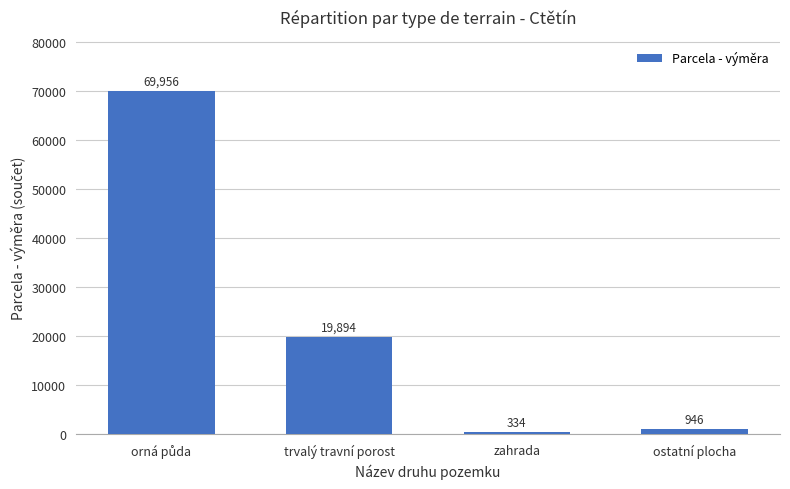

What is the minimum value shown in the chart?

334